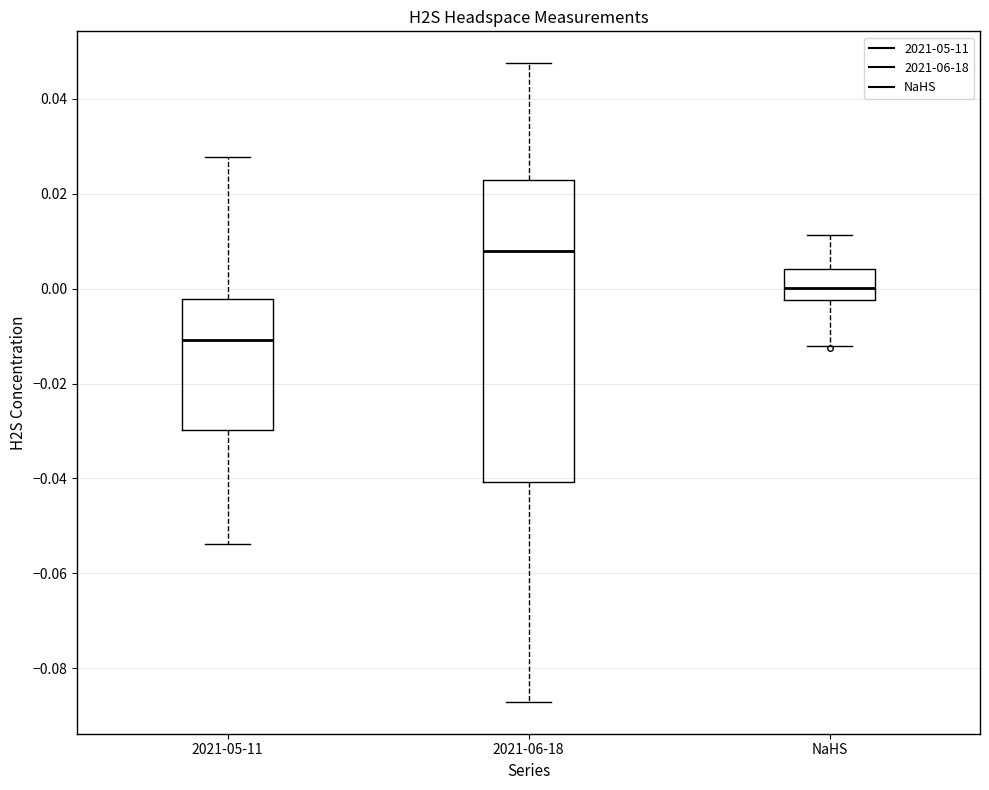

Reading left to right, transcribe this box plot: for each box, give where its median line is, the range the box spans, and where its two whiskers end, as read against the y-axis. The values are not printed on the chart, so give them approximately, as read against the axis.

2021-05-11: median -0.010, box -0.030 to -0.002, whiskers -0.054 to 0.028
2021-06-18: median 0.008, box -0.040 to 0.022, whiskers -0.088 to 0.048
NaHS: median 0.000, box -0.002 to 0.004, whiskers -0.012 to 0.012